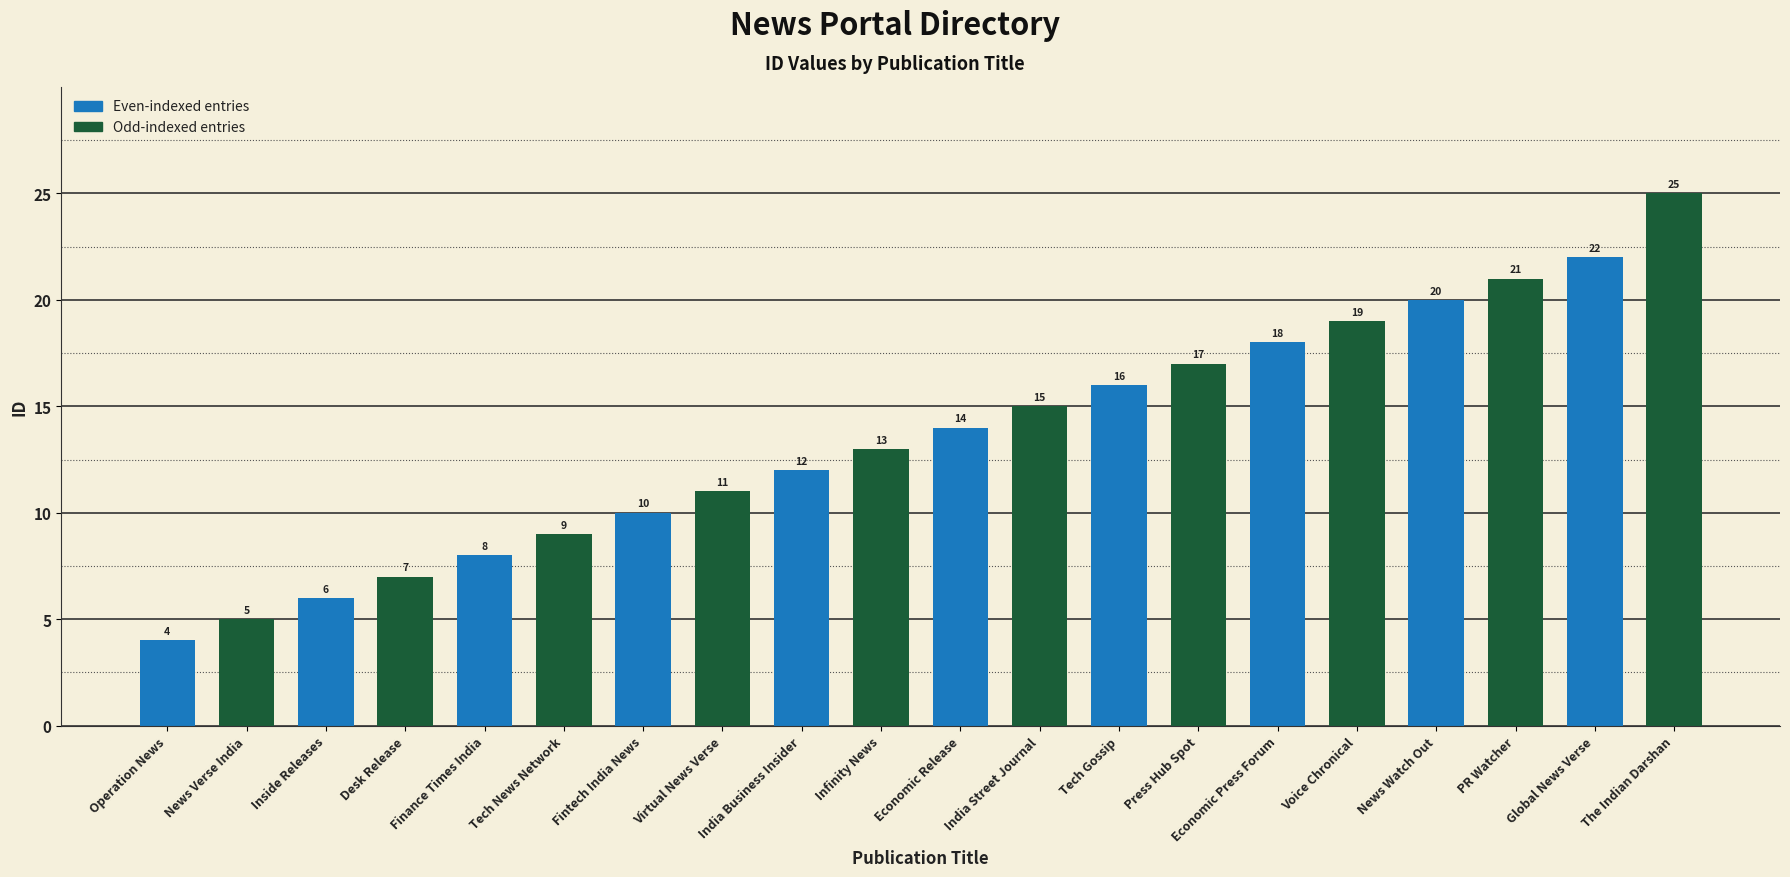

How many bars are there in total?

20